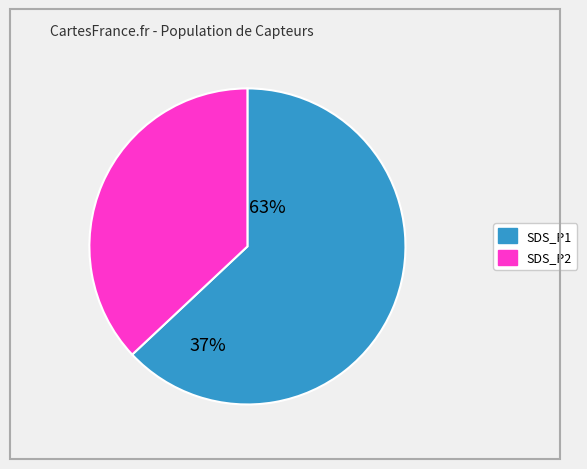

Which has a higher value, SDS_P2 or SDS_P1?

SDS_P1